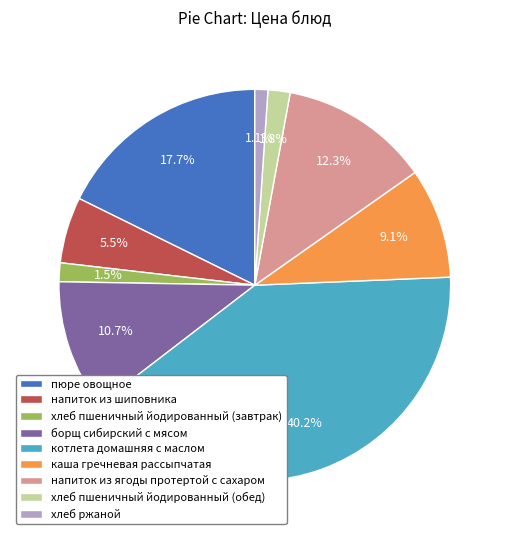

To the nearest percent, what is the difference between the largest and smallest slice percentages?

39%